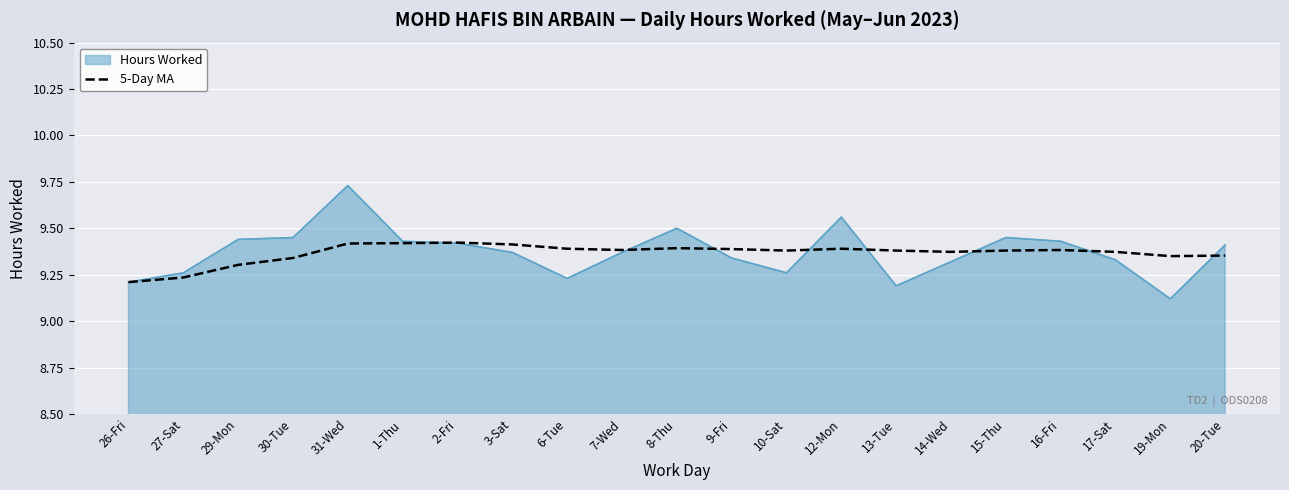

Which category has the lowest value across all series?

19-Mon